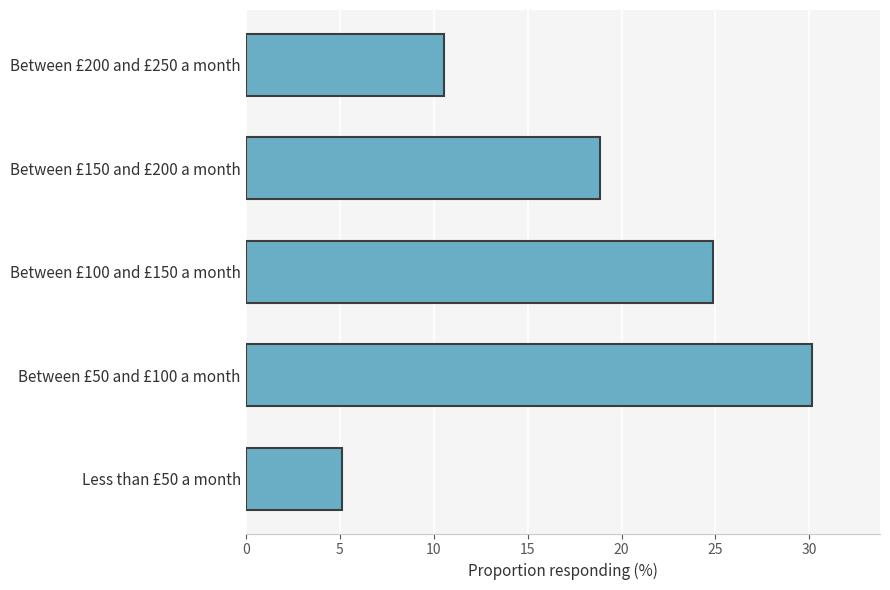

Is it true that the value at Less than £50 a month is 5.1?

True